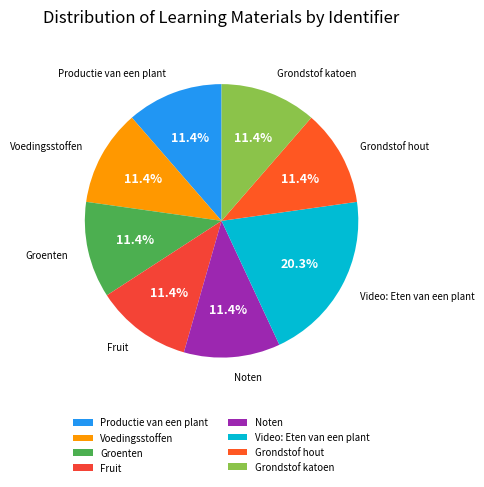

Does Noten account for over 50% of the chart?

No